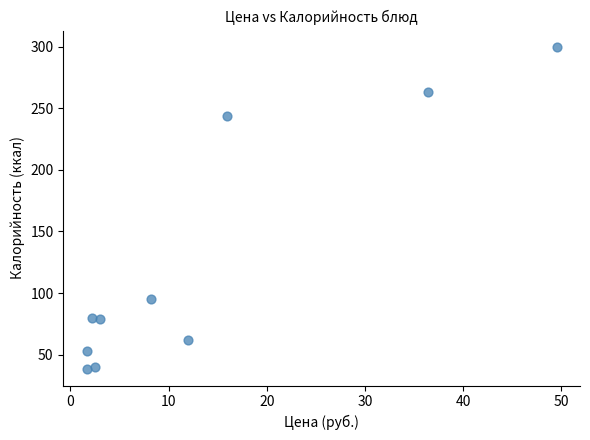

What is the range of Y values (max minus min)?

262